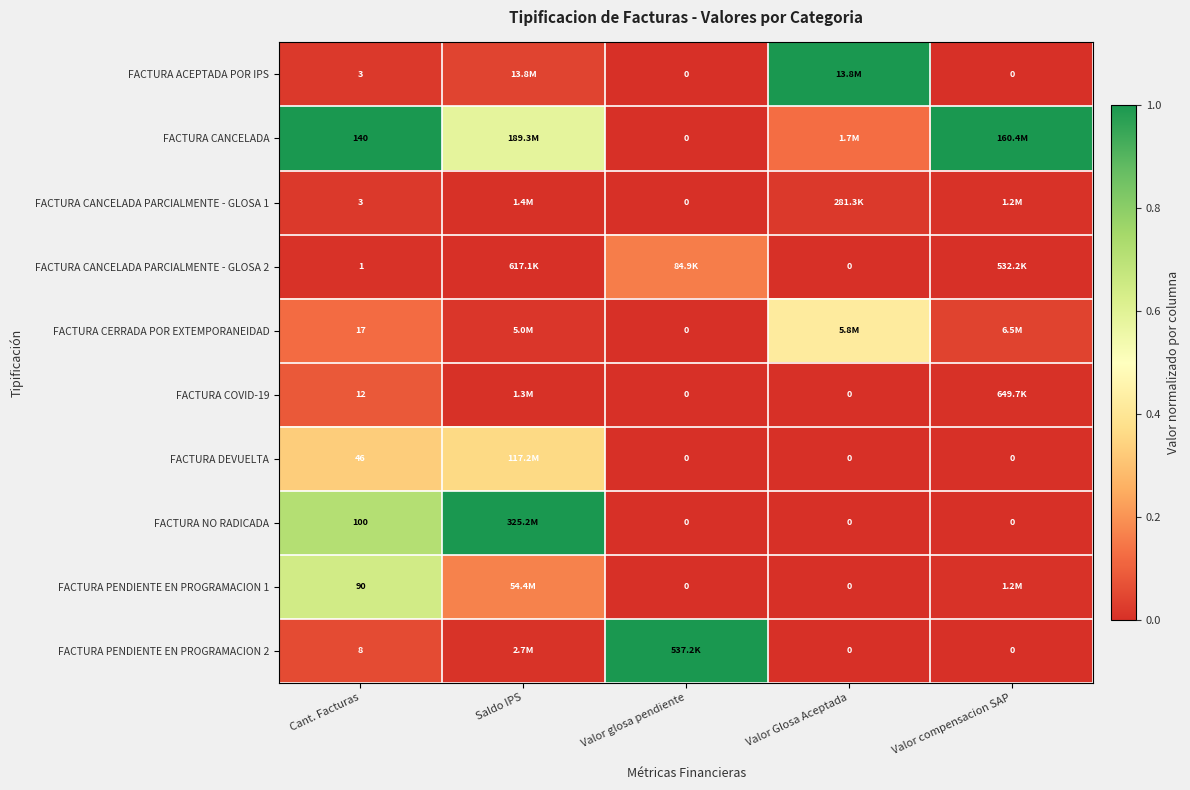

At which label does FACTURA CANCELADA PARCIALMENTE - GLOSA 2 reach its peak?

Valor glosa pendiente